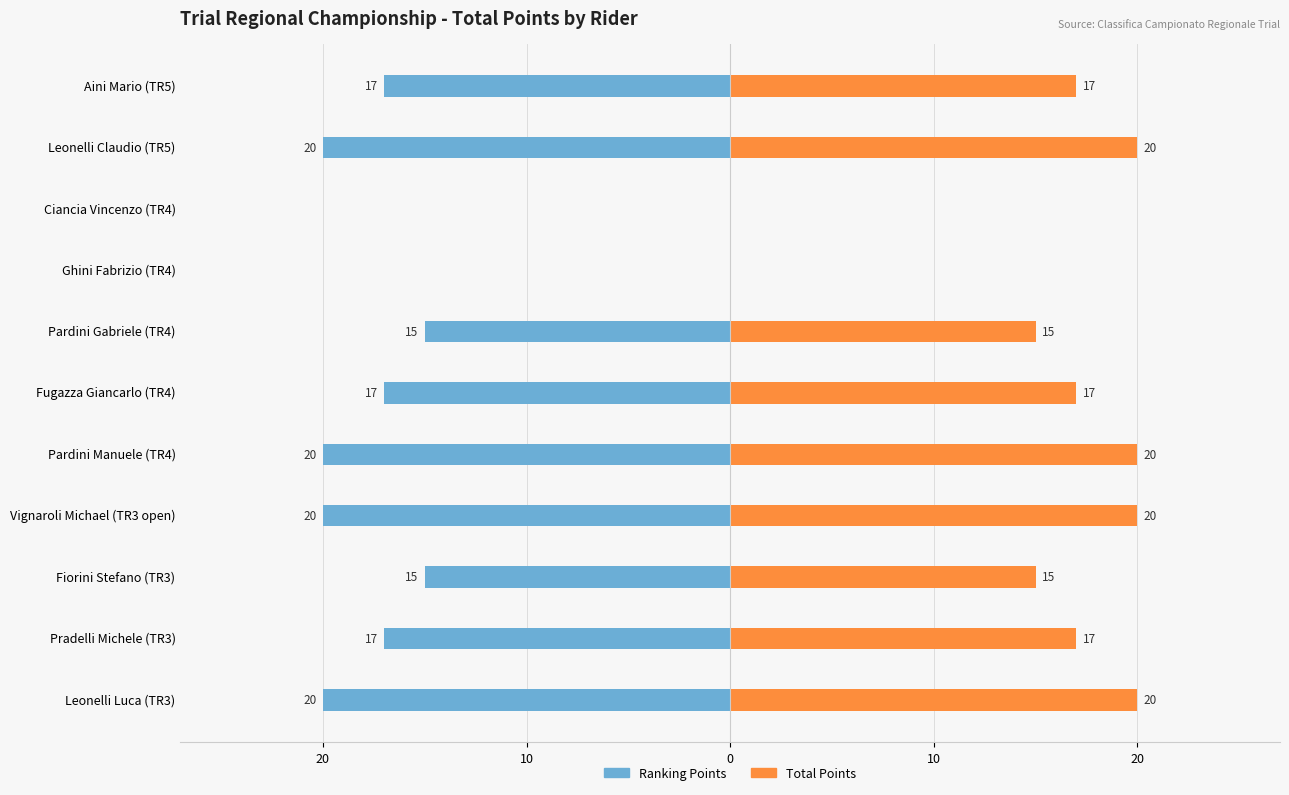

Does the chart contain stacked bars?

No